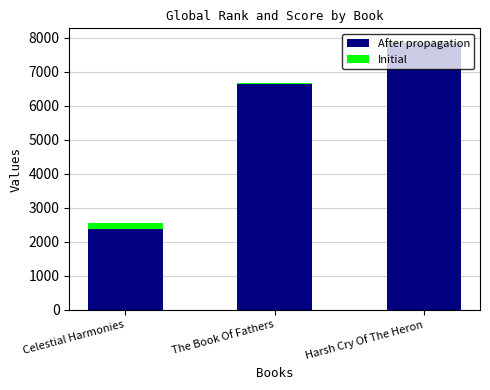

Count the number of data series in this chart.

2